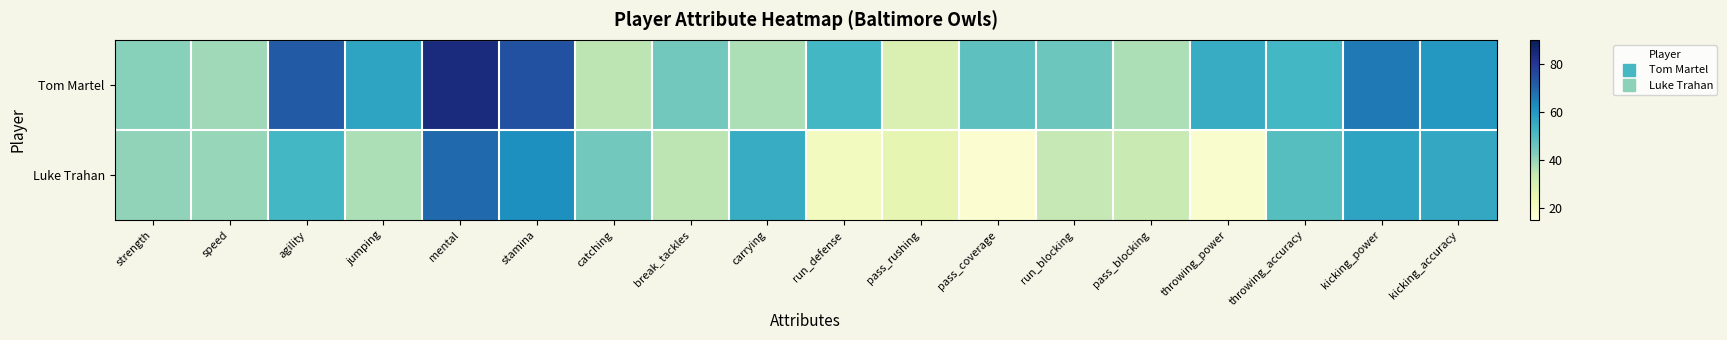

Reading left to right, list all the values displayed in this chart.

Tom Martel: strength=42	speed=39	agility=72	jumping=57	mental=84	stamina=74	catching=35	break_tackles=45	carrying=37	run_defense=52	pass_rushing=29	pass_coverage=48	run_blocking=46	pass_blocking=37	throwing_power=55	throwing_accuracy=52	kicking_power=66	kicking_accuracy=60
Luke Trahan: strength=41	speed=40	agility=52	jumping=37	mental=69	stamina=62	catching=45	break_tackles=35	carrying=55	run_defense=21	pass_rushing=26	pass_coverage=17	run_blocking=34	pass_blocking=33	throwing_power=18	throwing_accuracy=49	kicking_power=57	kicking_accuracy=56